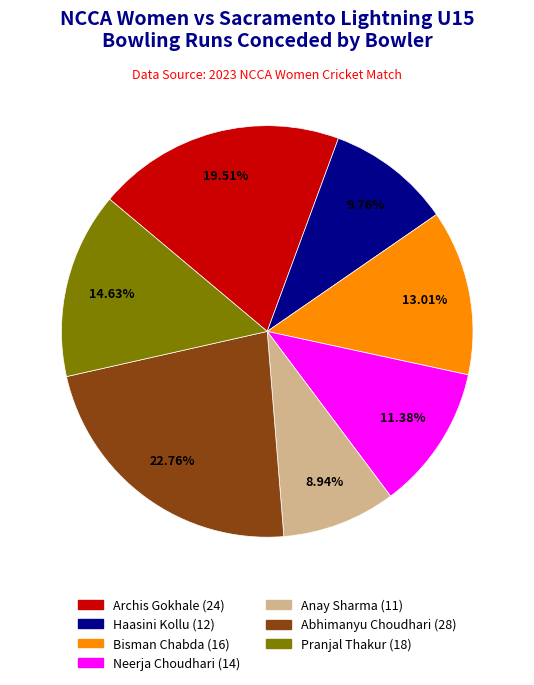

Does Archis Gokhale account for over 50% of the chart?

No